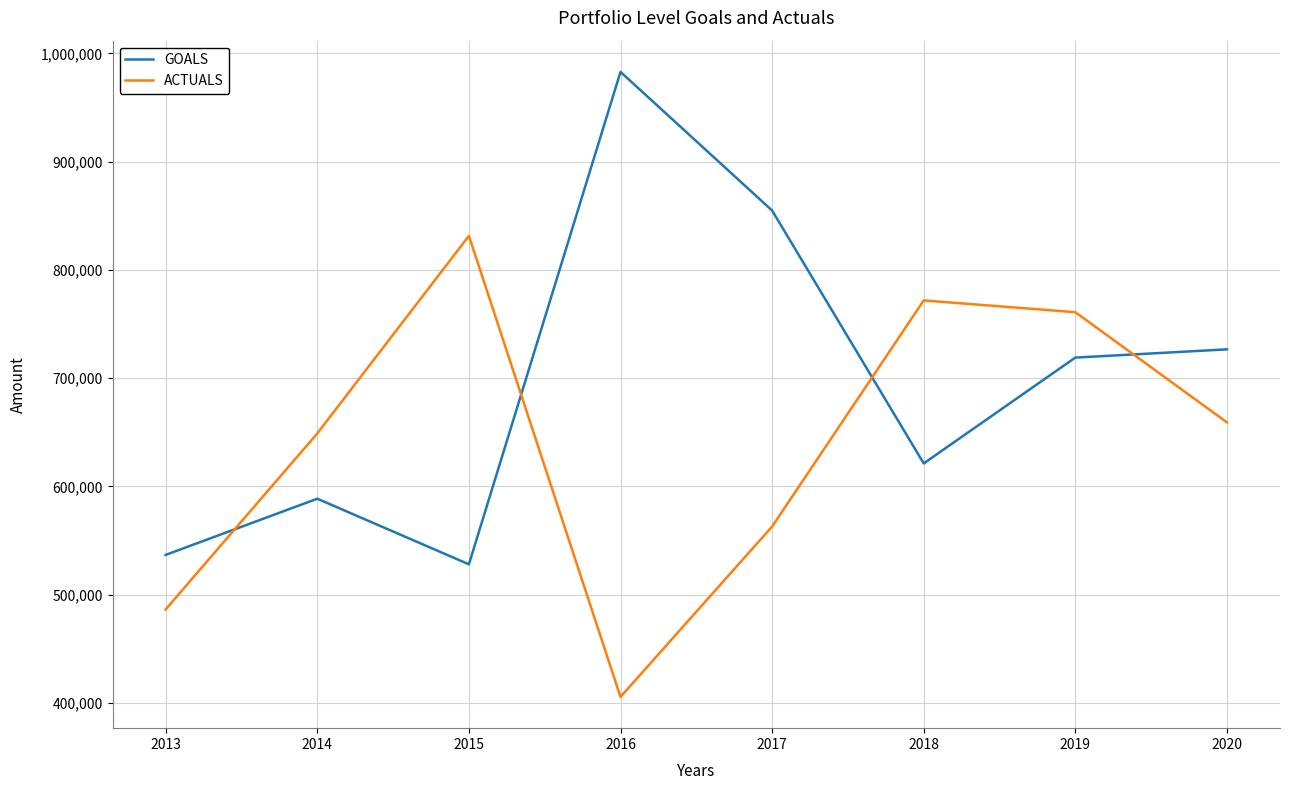

Between which two adjacent categories do ACTUALS and GOALS first intersect?

2013 and 2014